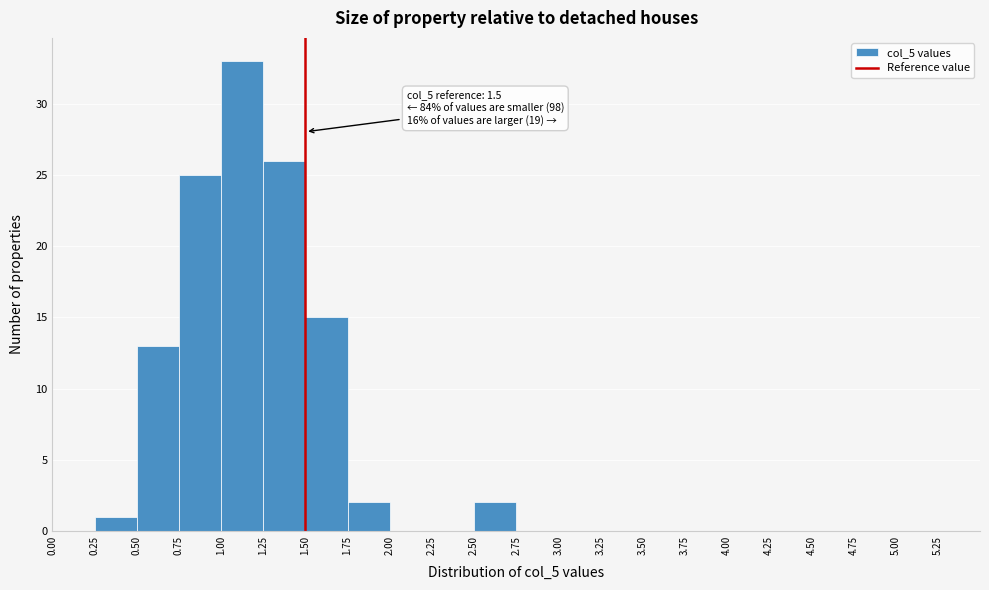

Over which range of the x-axis is the bar tallest?

1.00 to 1.25